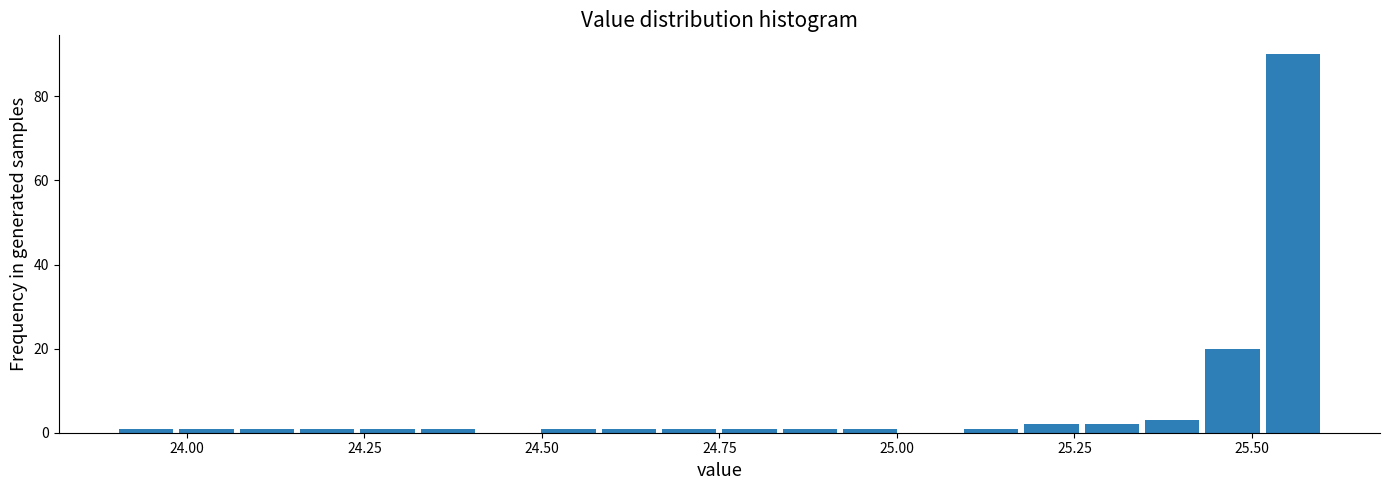

Read against the x-axis, roughly where is the centre of the tallest bar?

25.55